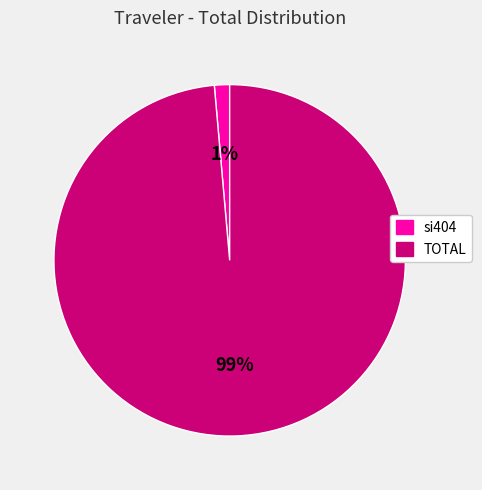

How many segments does this pie chart have?

2